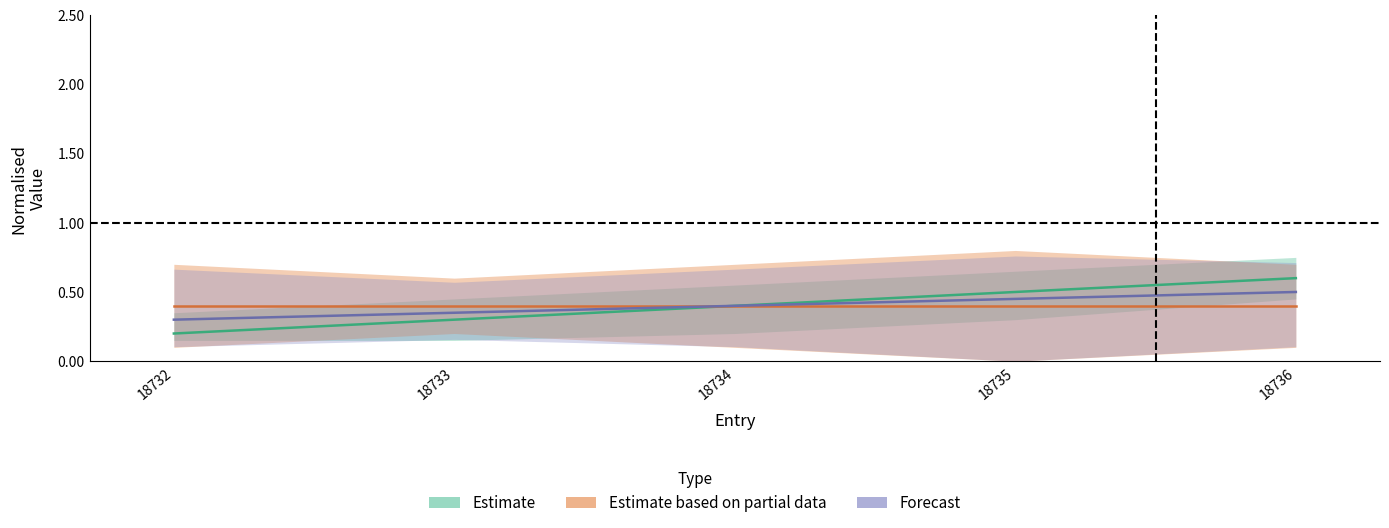

Reading right to left, extract all data points from this chart.

0.6	0.5	0.4	0.3	0.2